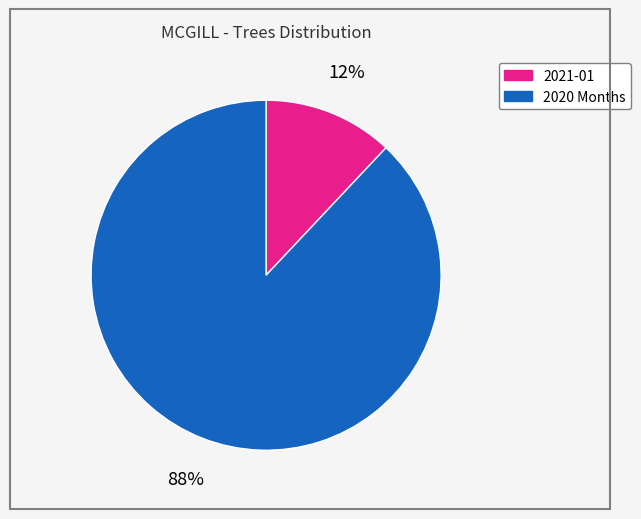

To the nearest percent, what is the difference between the largest and smallest slice percentages?

76%